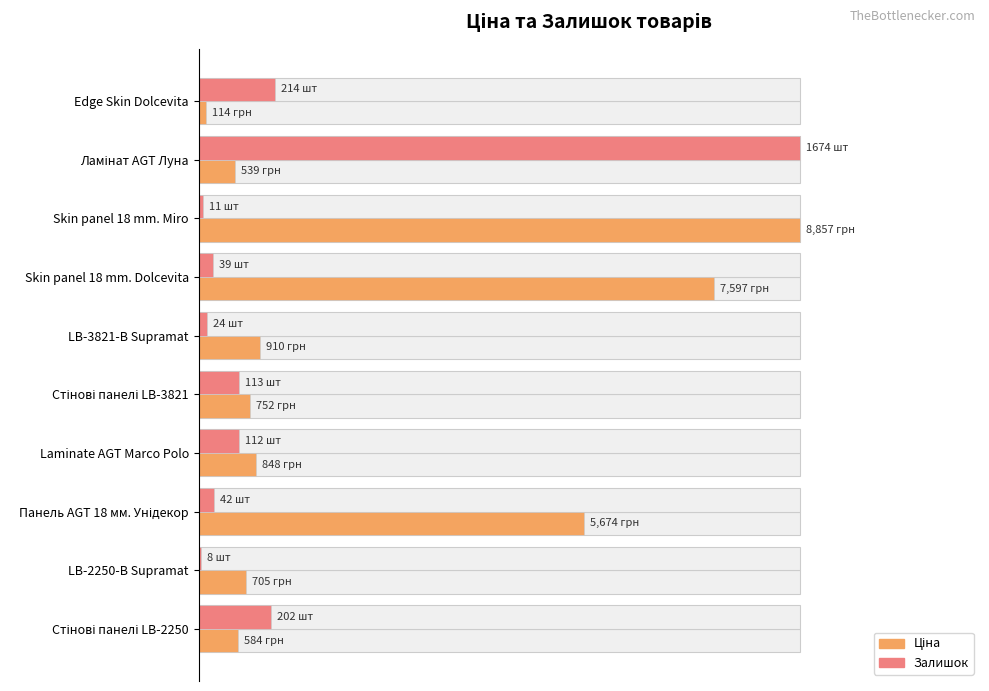

Does the chart contain stacked bars?

No